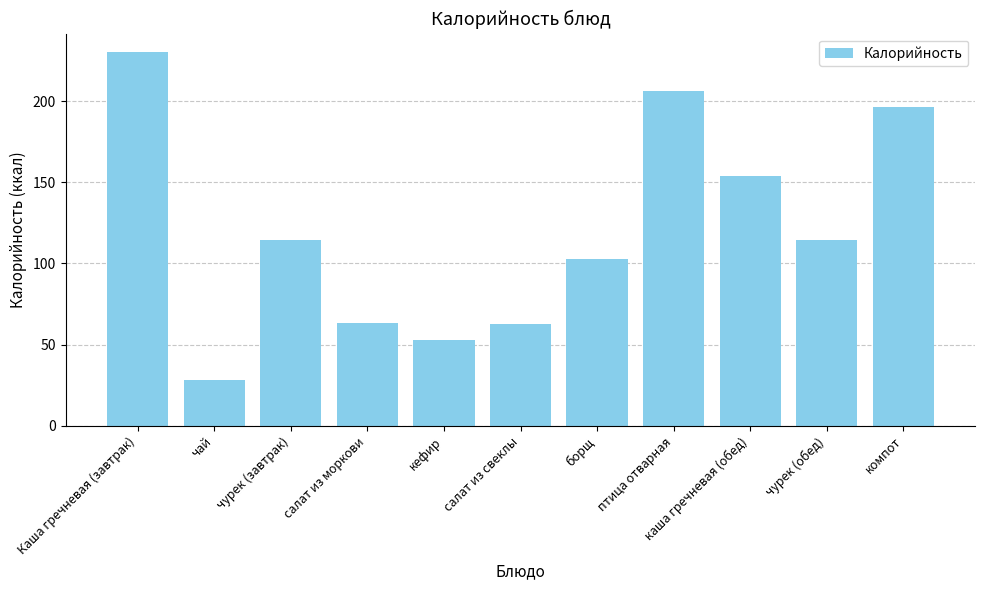

Which label corresponds to the largest value in the chart?

Каша гречневая (завтрак)